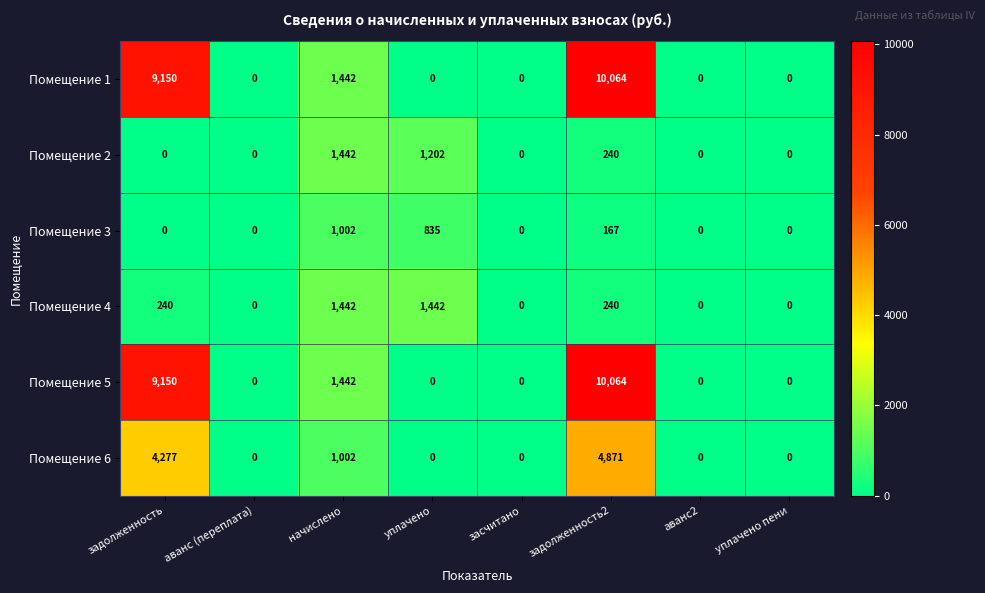

The value of Помещение 4 at засчитано is 495. True or false?

False